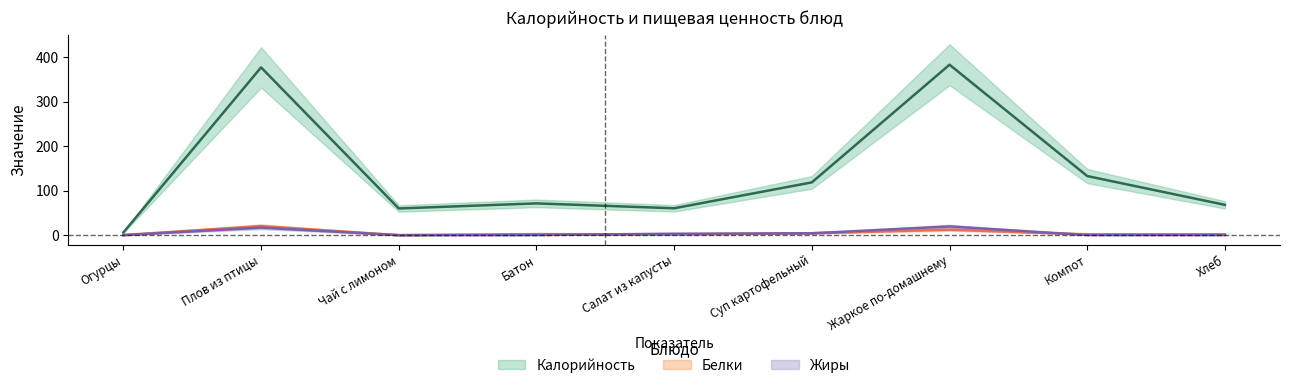

Reading right to left, extract all data points from this chart.

Калорийность: 68.1	132.8	383.0	118.6	60.4	71.4	60.0	377.0	6.0
Белки: 1.8	1.8	12.3	4.4	1.3	2.4	0.0	20.3	0.3
Жиры: 0.3	0.3	19.5	4.2	3.3	0.3	0.0	17.0	0.1